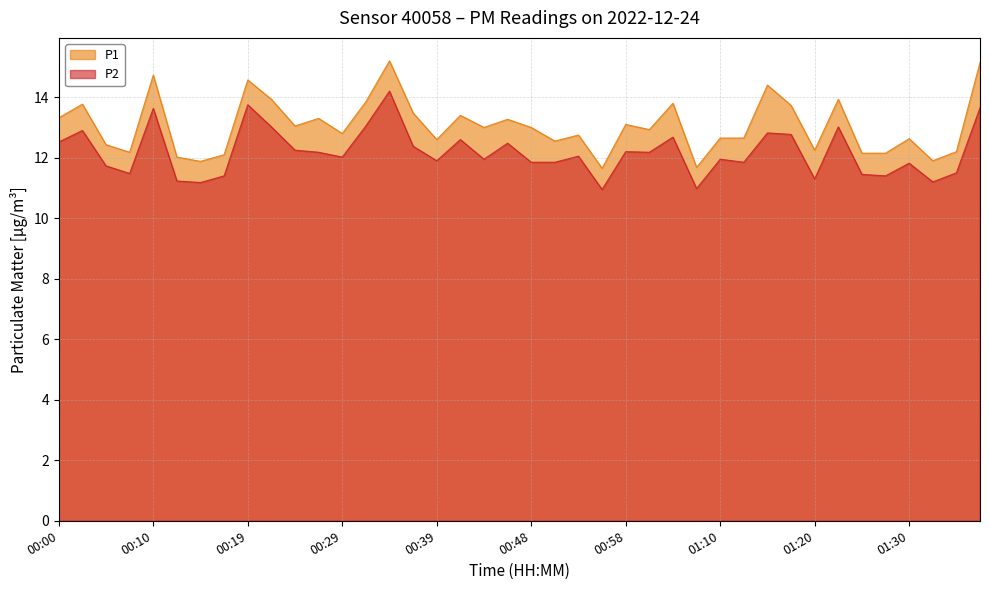

At how many categories does at least one series exceed 11?

40